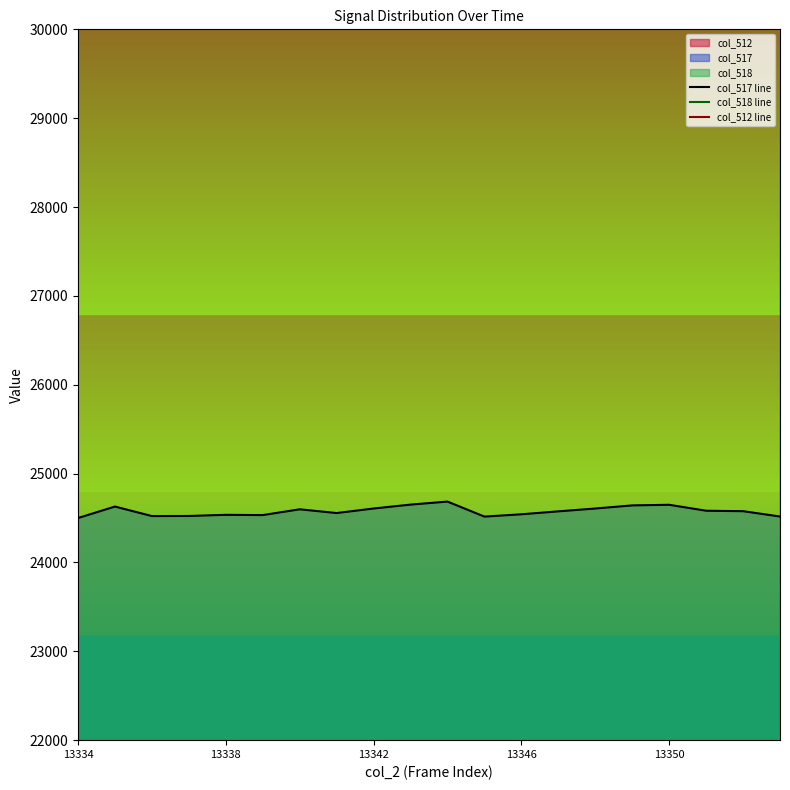

In col_518 line, how many points are higher than both neighbors (excluding endpoints)?

6